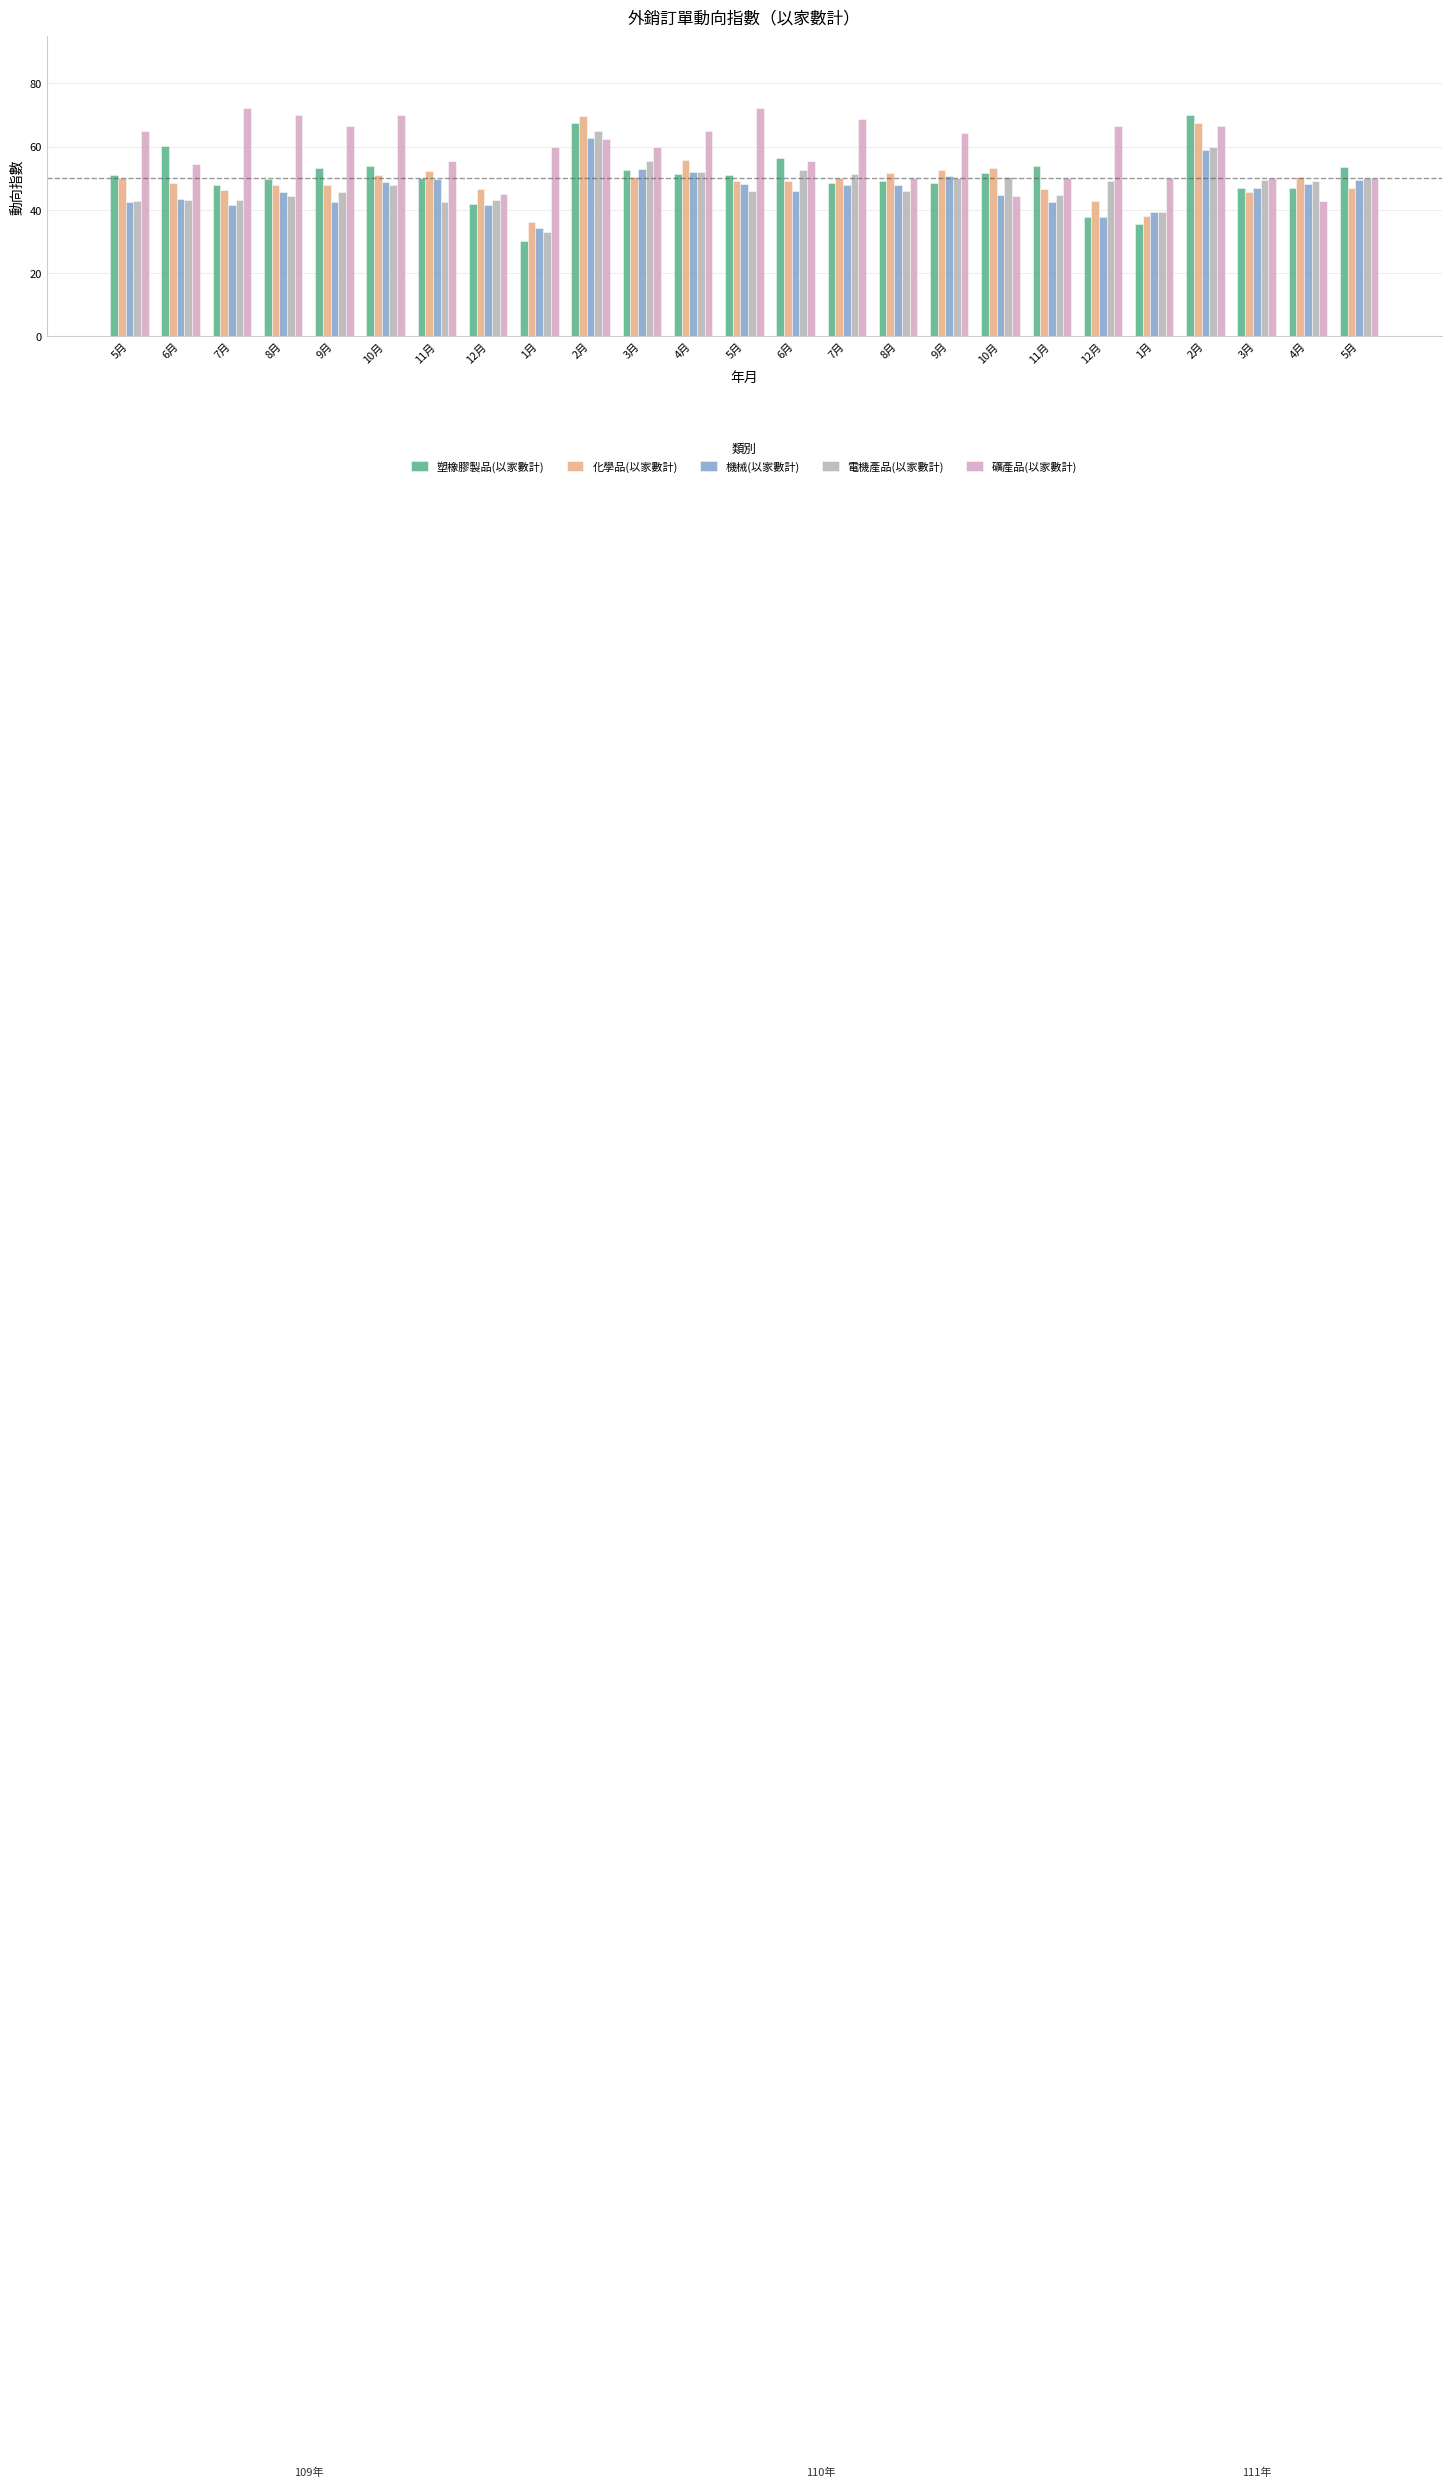

What is the sum of all 化學品(以家數計) values?

1245.5